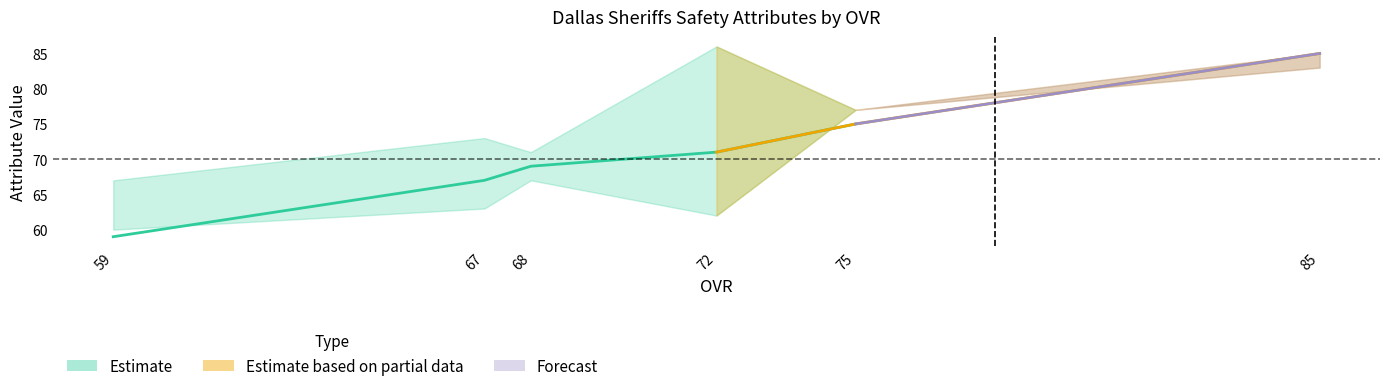

Which has a higher value, 68 or 72?

72